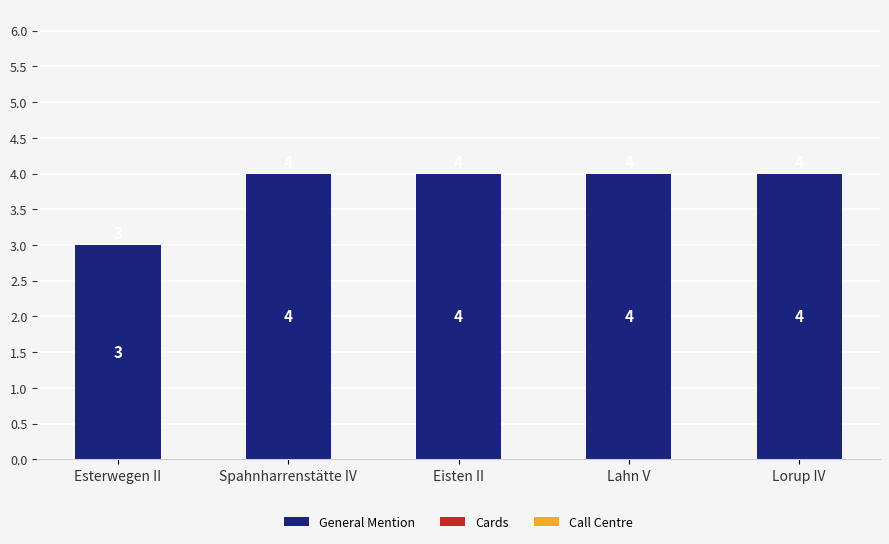

Which has a higher value, Lorup IV or Esterwegen II?

Lorup IV